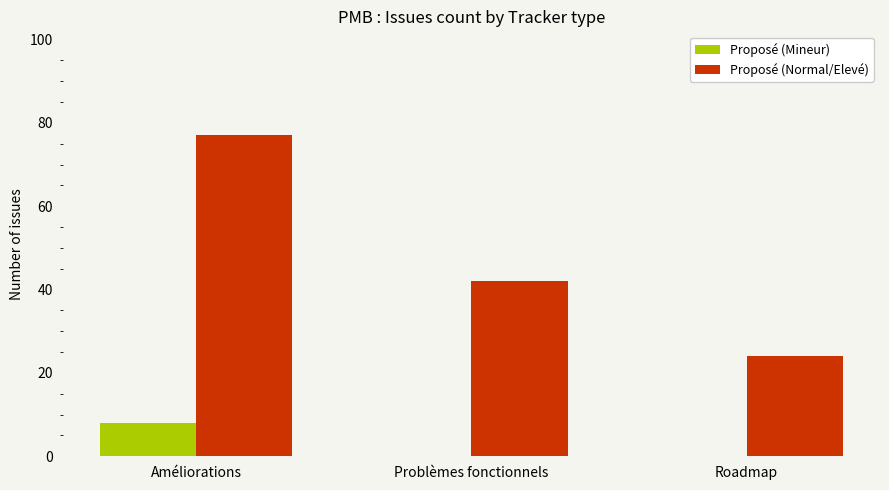

Which series changed the most between Améliorations and Problèmes fonctionnels?

Proposé (Normal/Elevé)